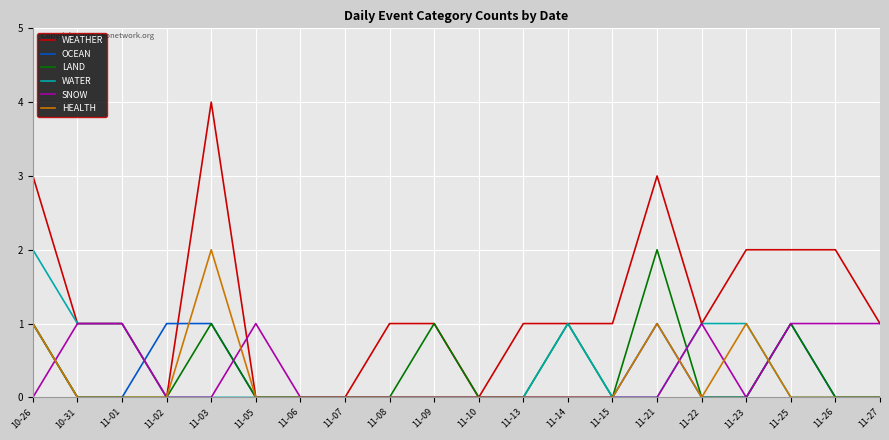

Is the value of OCEAN at 11-06 greater than the value of HEALTH at 11-03?

No